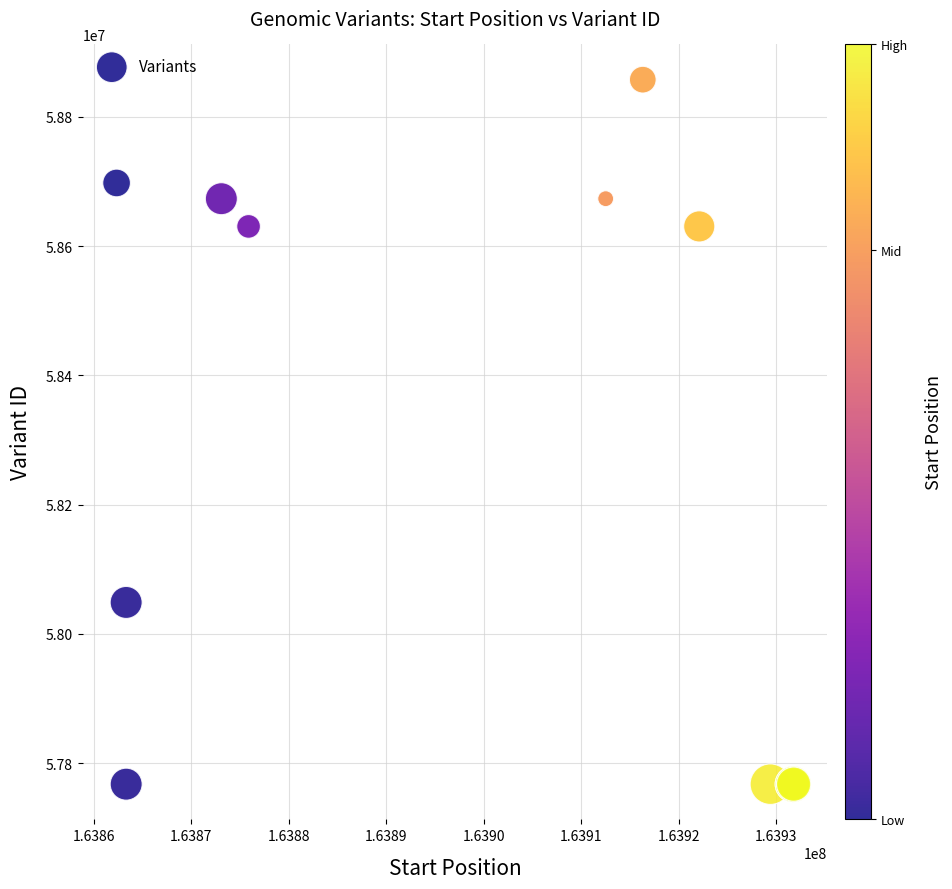

What Y value in the scatter plot is closest to 58312526?

58048587